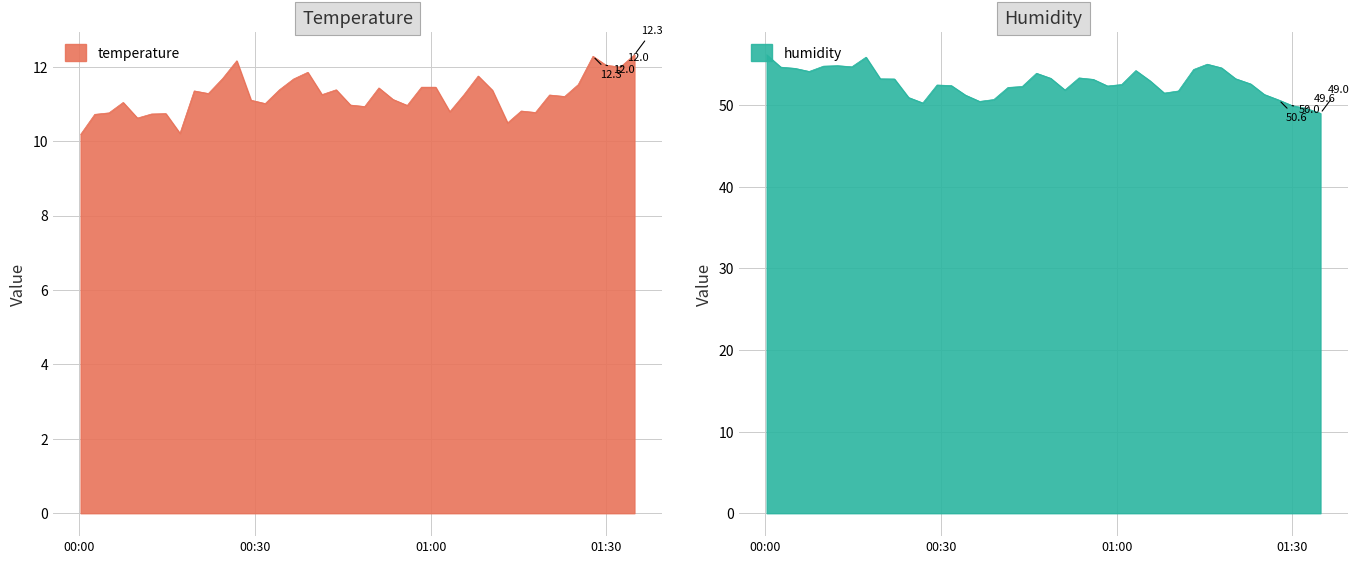

True or false: temperature and humidity cross at least once.

False